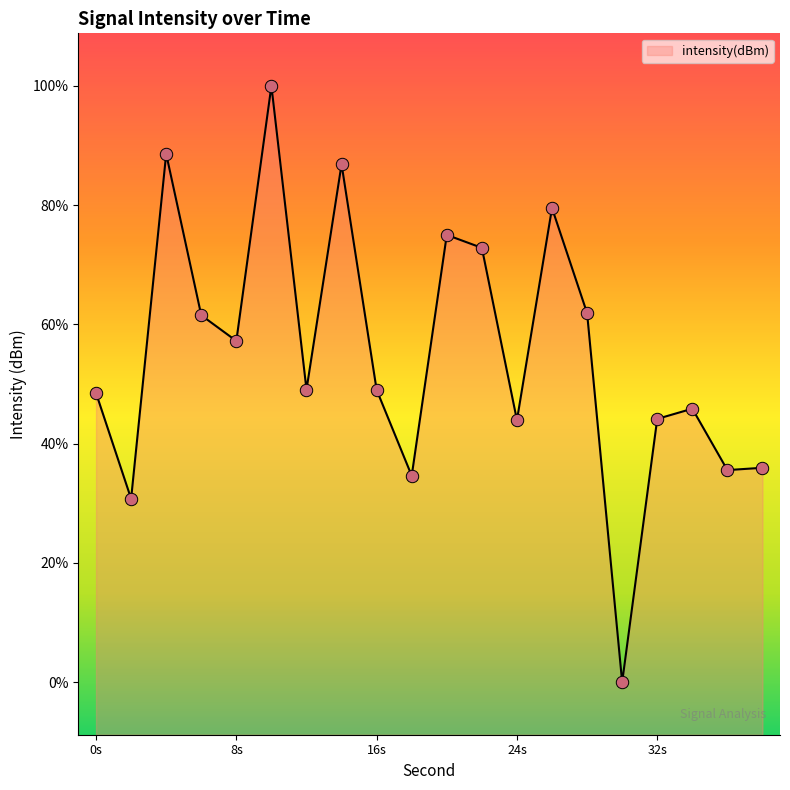

Which has a higher value, 8 or 30?

8